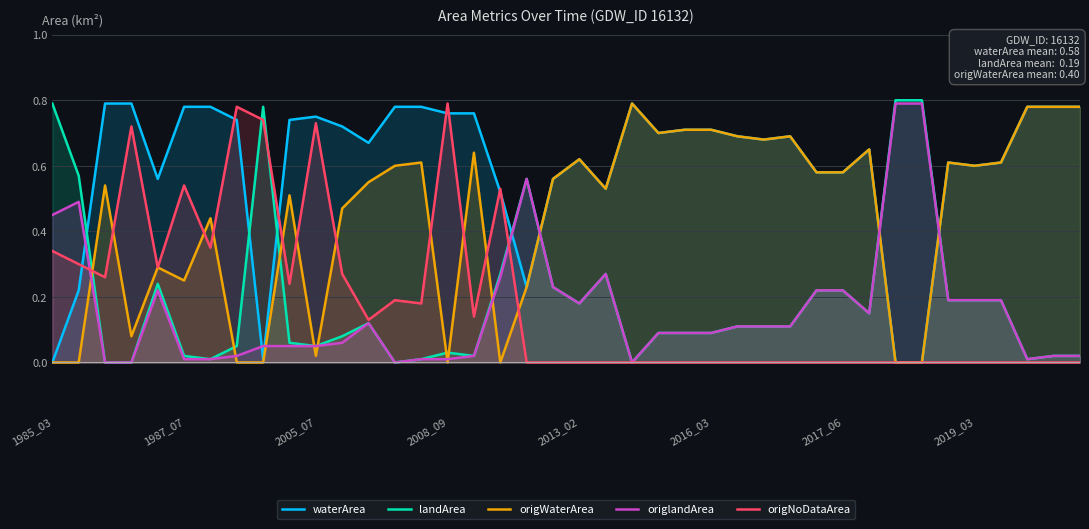

What is the sum of the origWaterArea values at 8 and 19?

0.6